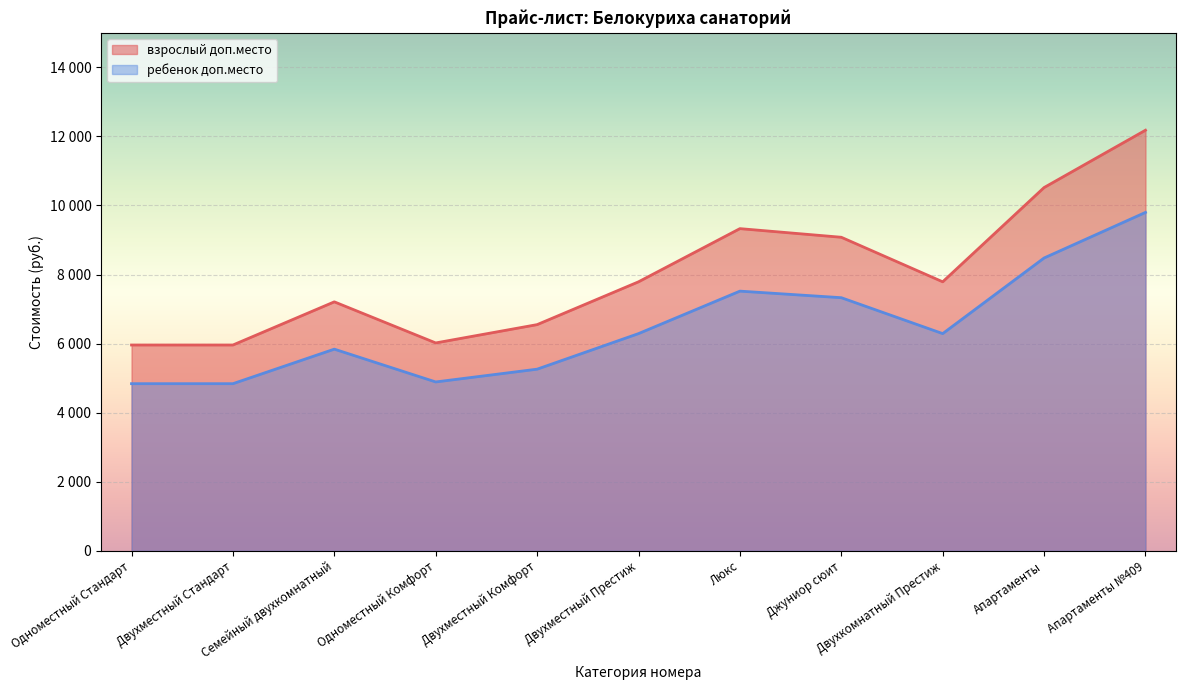

True or false: взрослый доп.место has a value of 9400 at Одноместный Стандарт.

False